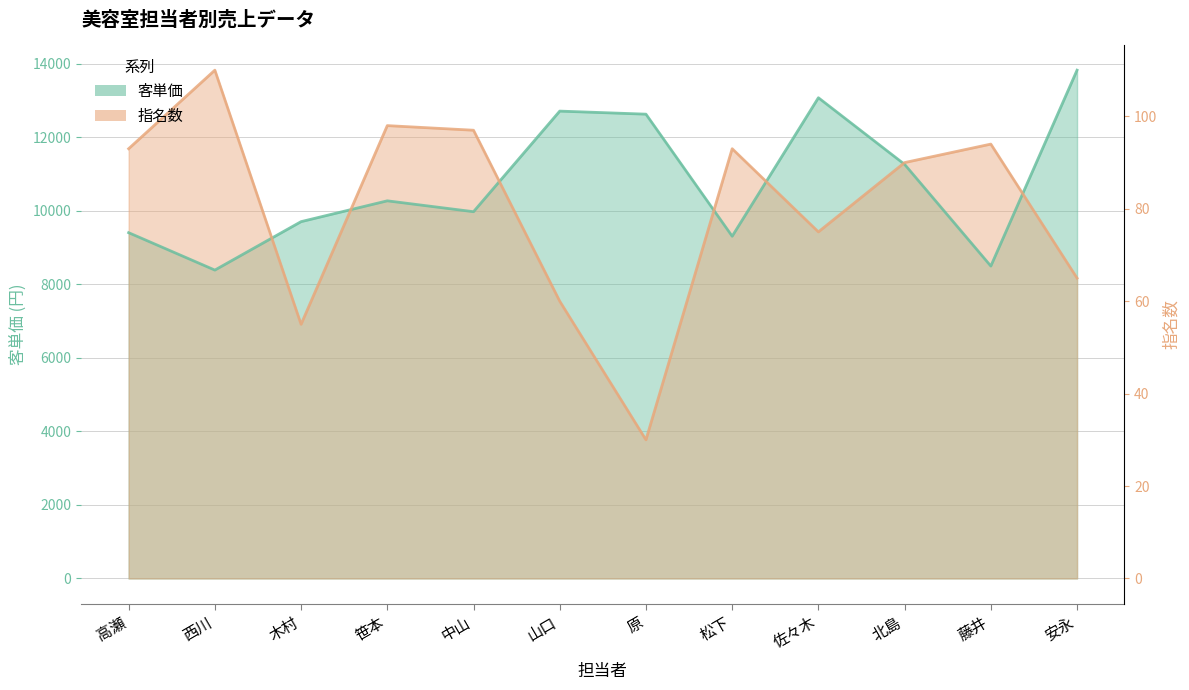

Which series has the largest total across all categories?

客単価